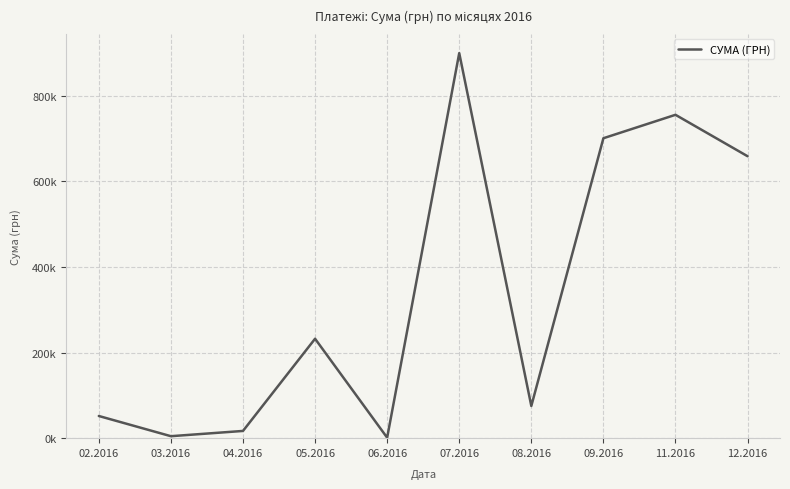

What value does the data have at 07.2016?

900033.8